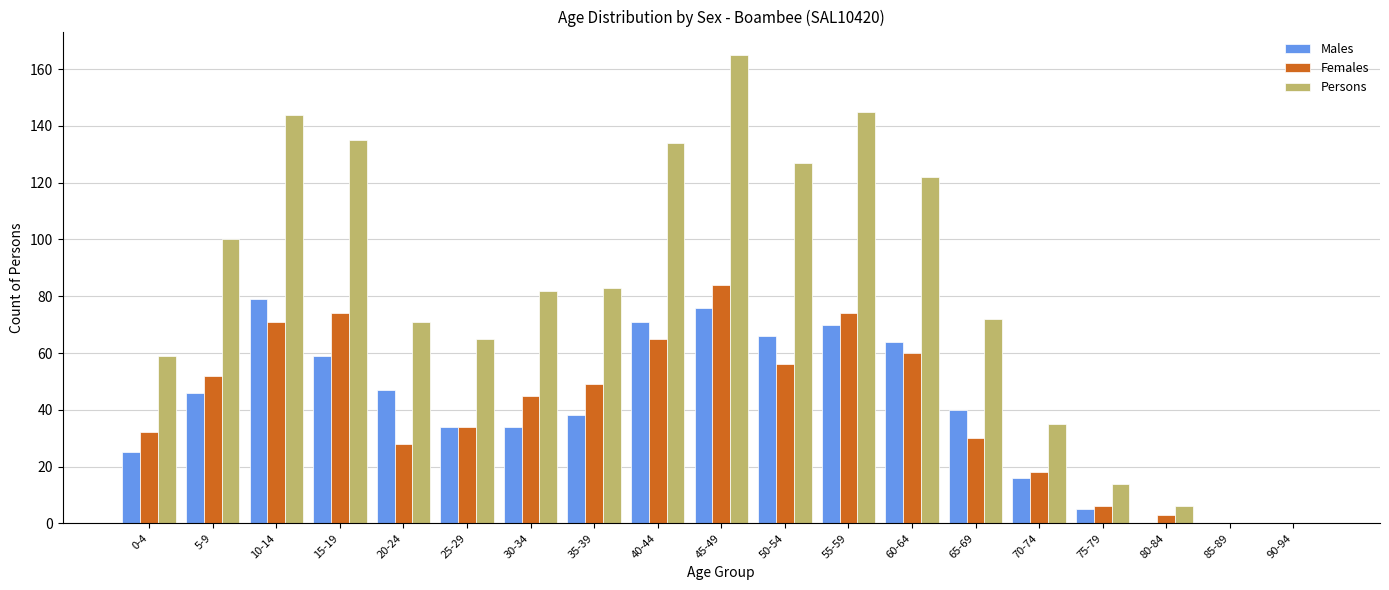

Which series has the largest total across all categories?

Persons